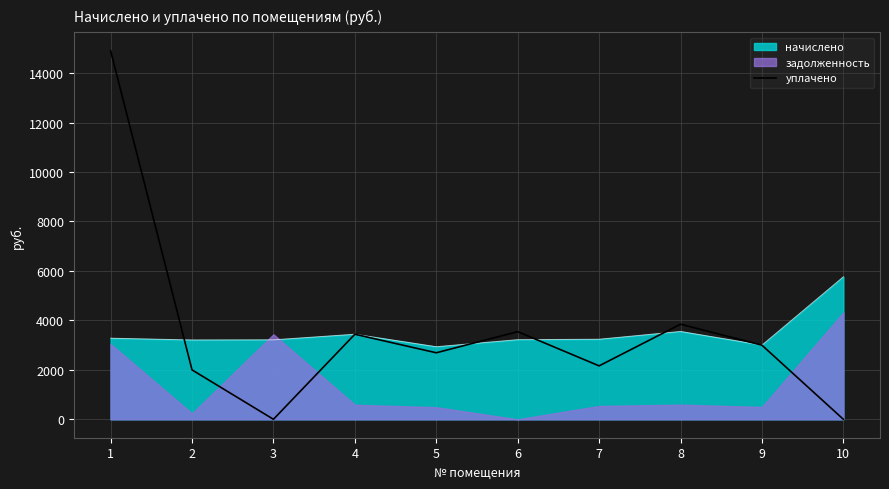

What is the minimum value for начислено?

2934.4